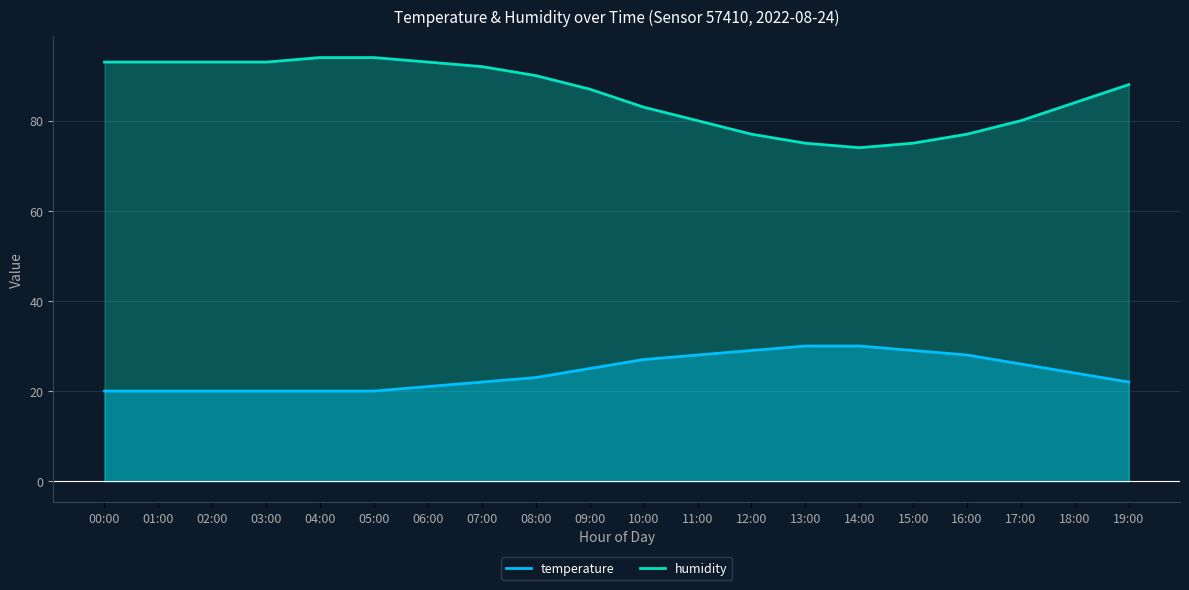

Count the temperature values in the range 20 to 28.

16